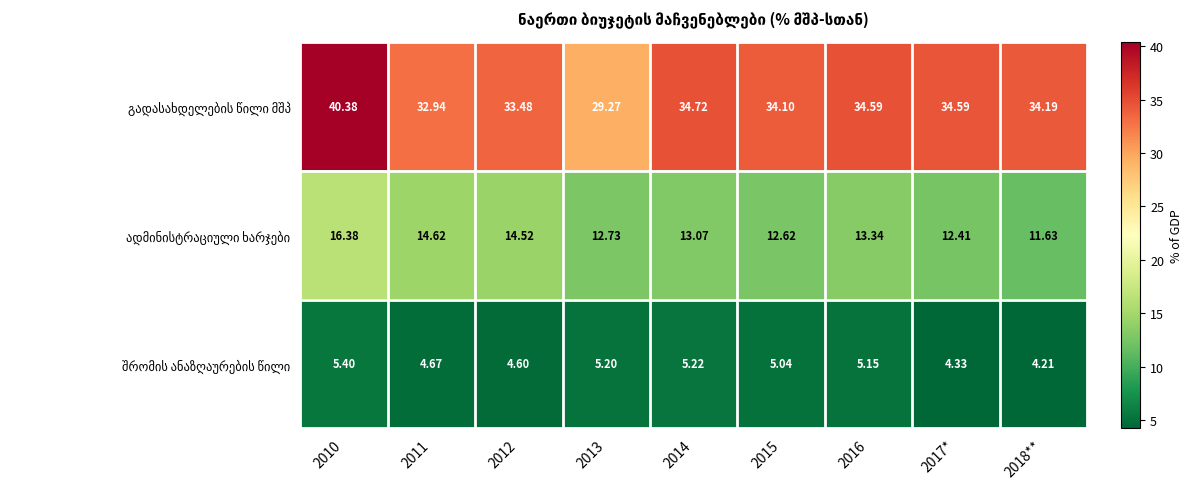

Count the number of data series in this chart.

3